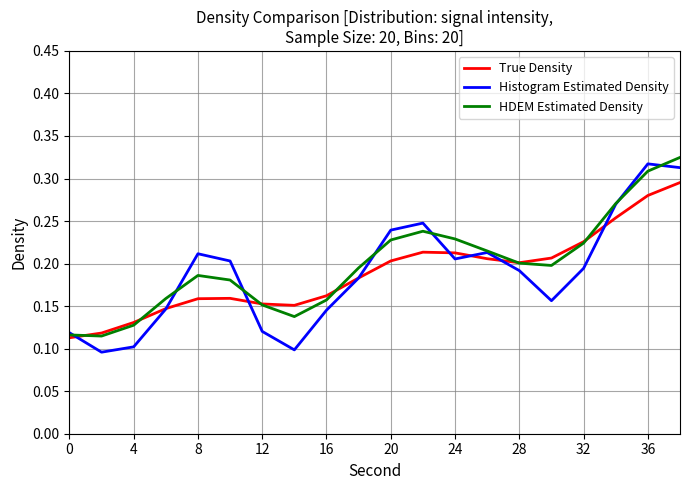

Which series has the widest spread of values?

Histogram Estimated Density